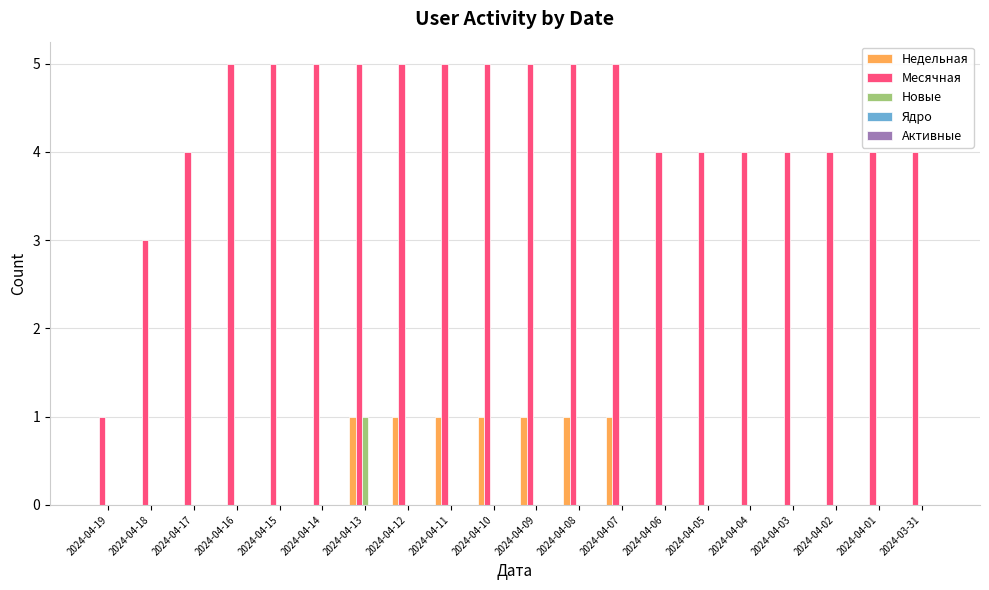

Count the Месячная values in the range 4 to 5.

18